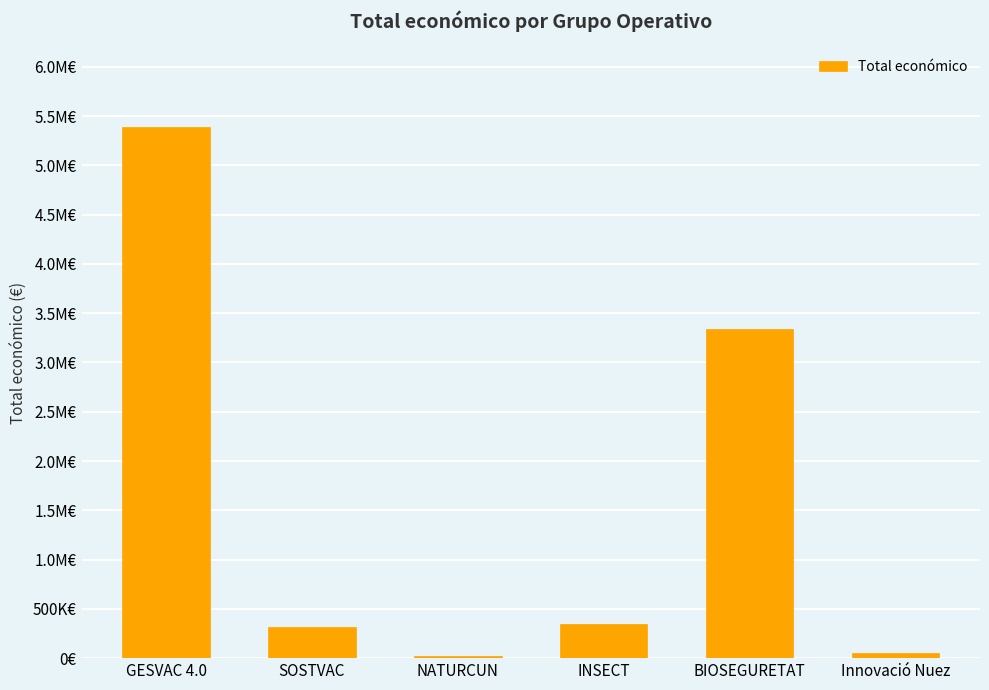

Which label corresponds to the largest value in the chart?

GESVAC 4.0